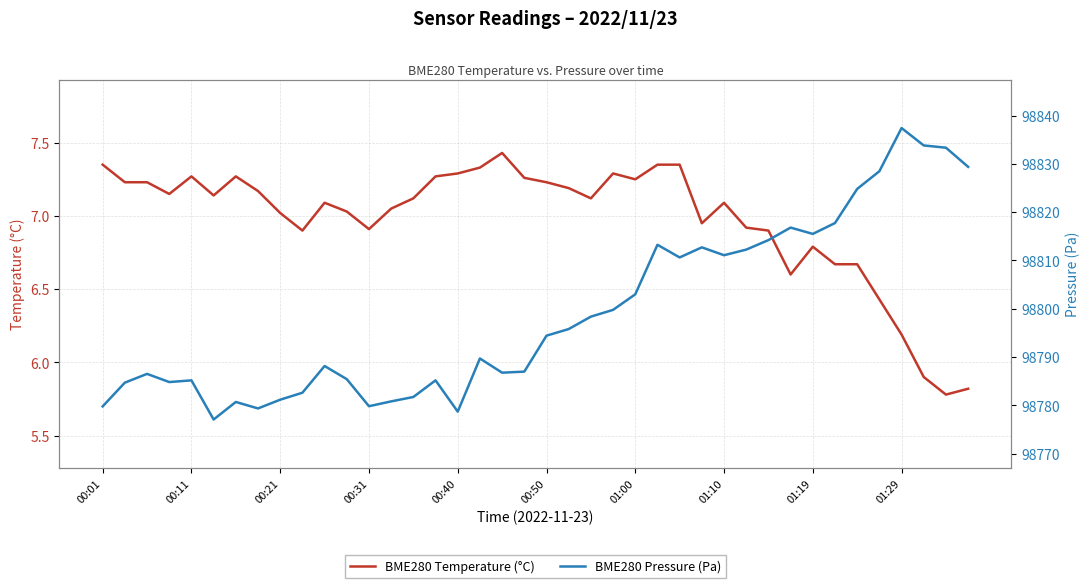

How many values in the BME280 Pressure (Pa) series exceed 98794?

20